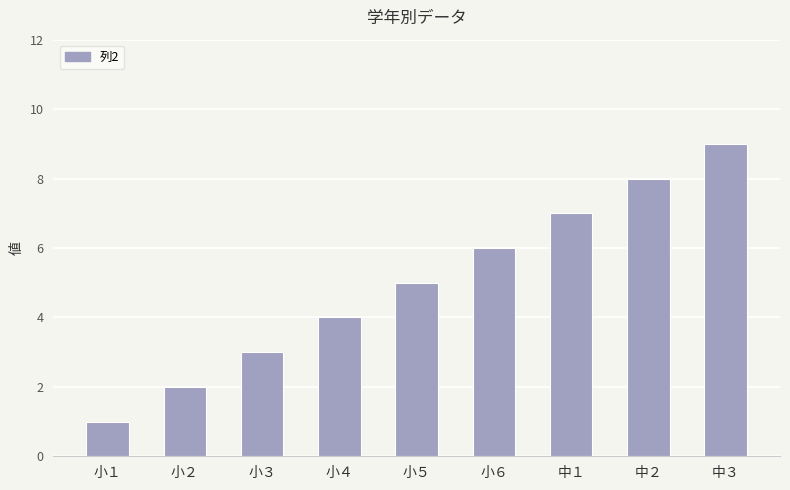

What is the approximate value at 小６?

6